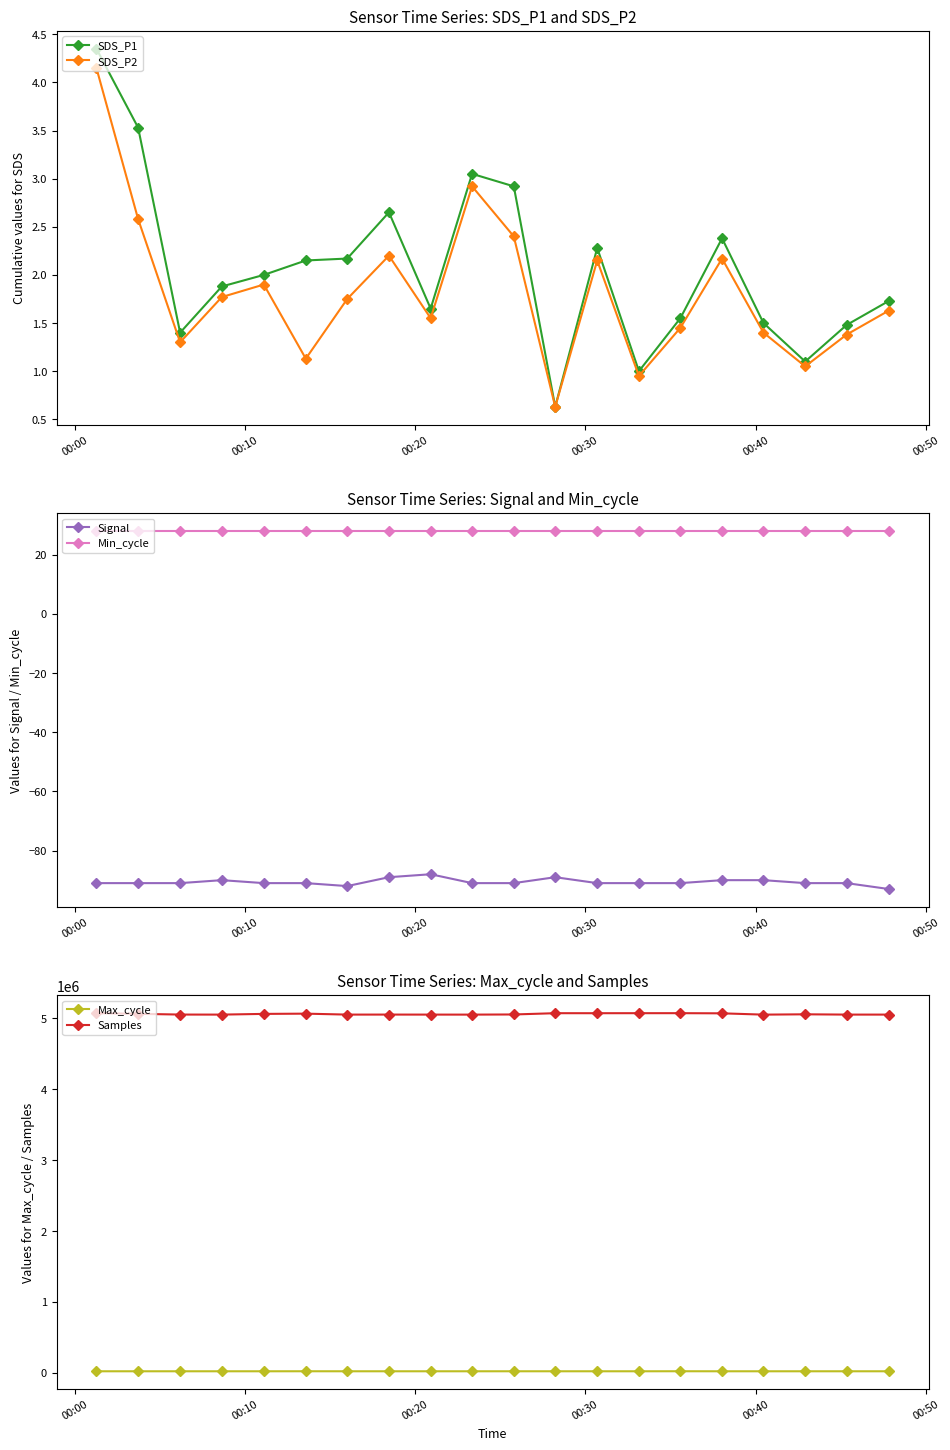

What is the difference between the second highest and minimum values in the Signal series?

4